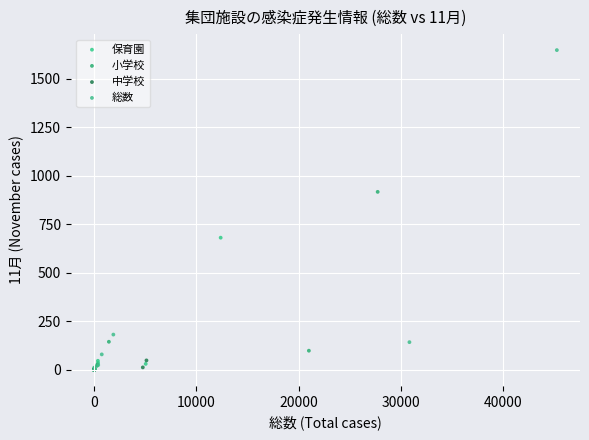

Which series has the widest spread of Y values?

総数